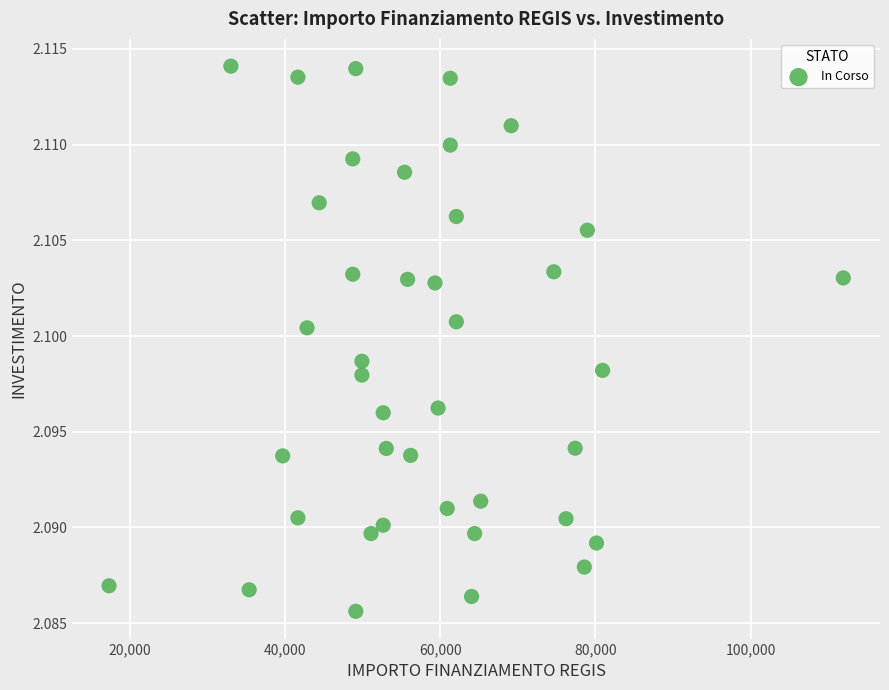

What is the range of X values (max minus min)?

94665.7